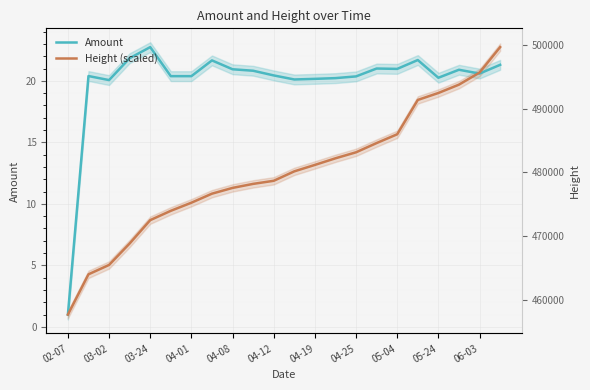

How many intersections are there between Amount and Height (scaled)?

1